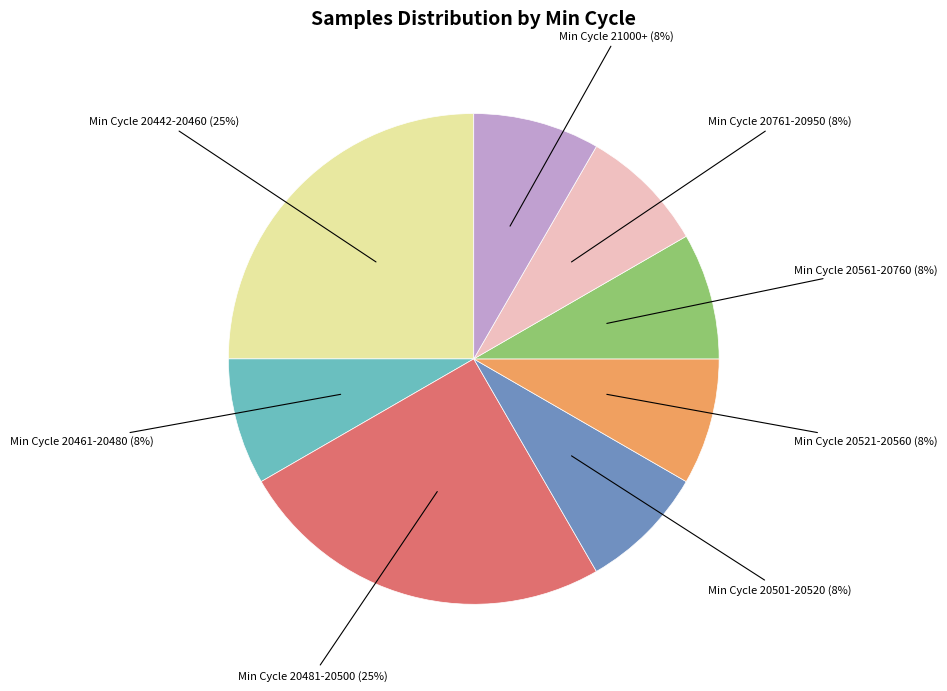

To the nearest percent, what is the average slice percentage?

12%